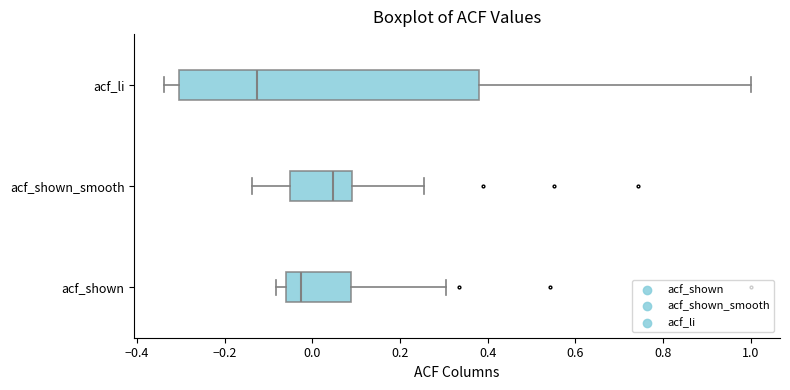

Which box is the widest, from its left edge to its right edge?

acf_li